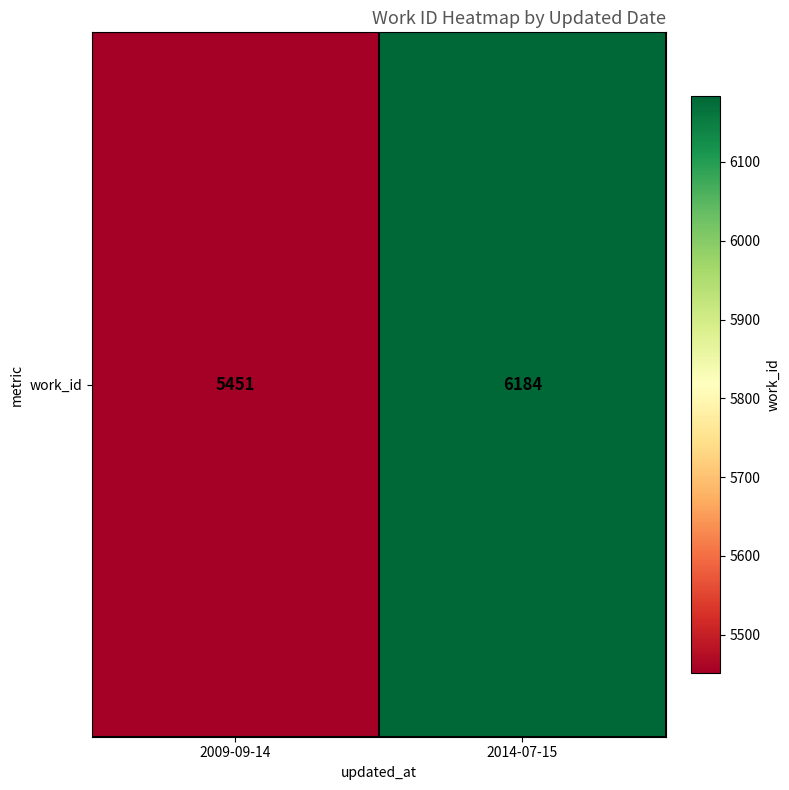

What is the difference between the values at 2009-09-14 and 2014-07-15?

733